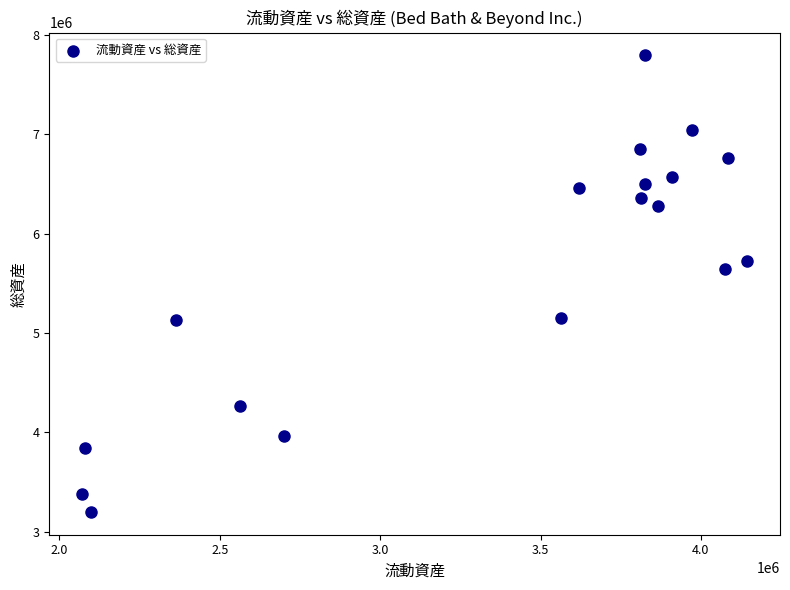

What Y value in the scatter plot is closest to 5495247?

5646193